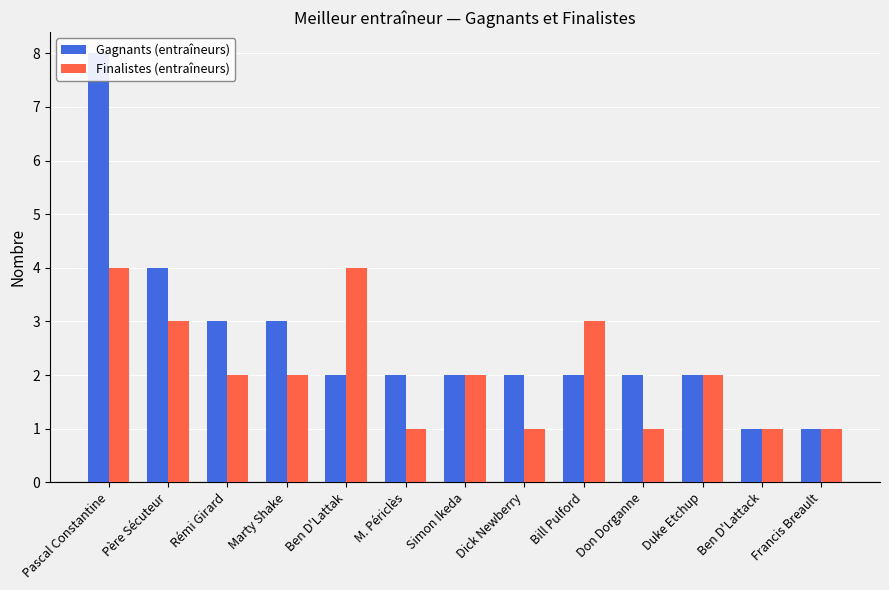

Is it true that Finalistes (entraîneurs) equals 3 at Père Sécuteur?

True